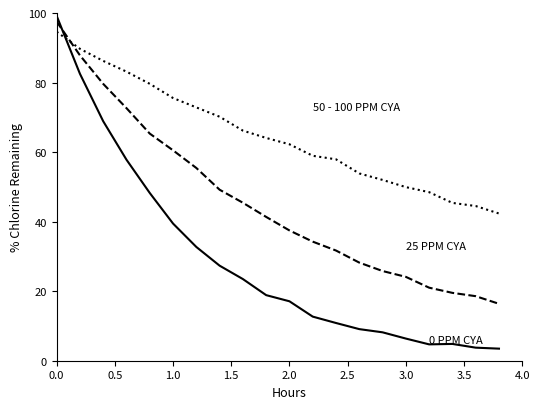

What is the minimum value shown in the chart?

3.5